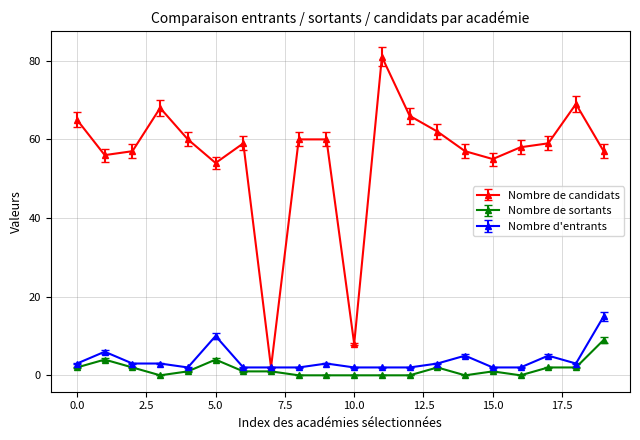

True or false: Nombre de sortants has more than 0 interior local peaks.

True